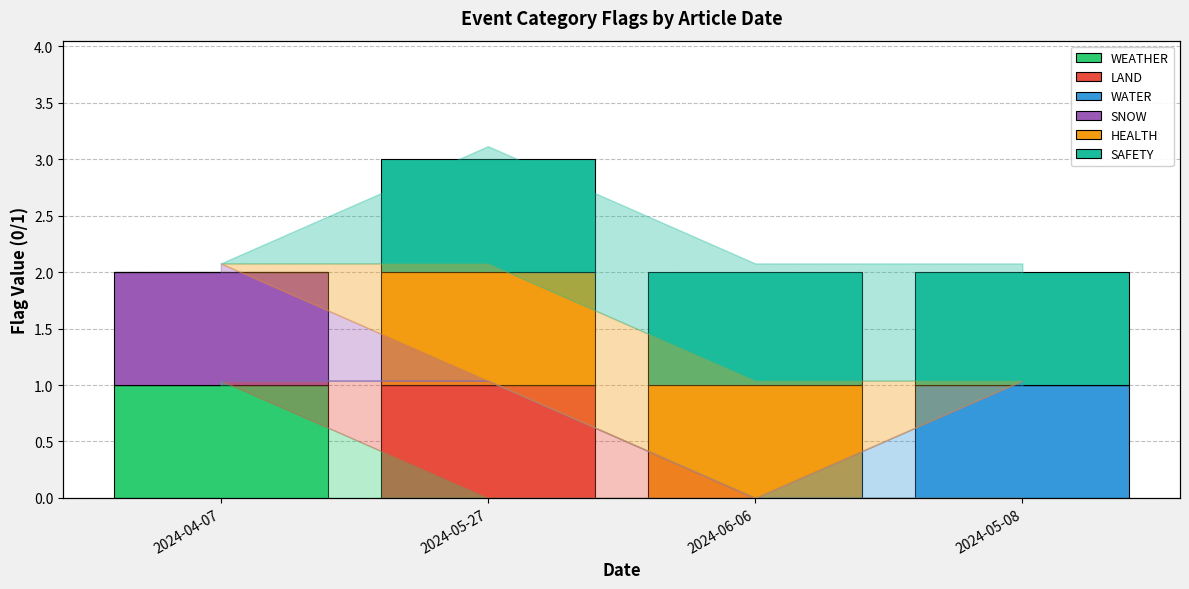

What are all the series names shown in the legend?

WEATHER, LAND, WATER, SNOW, HEALTH, SAFETY